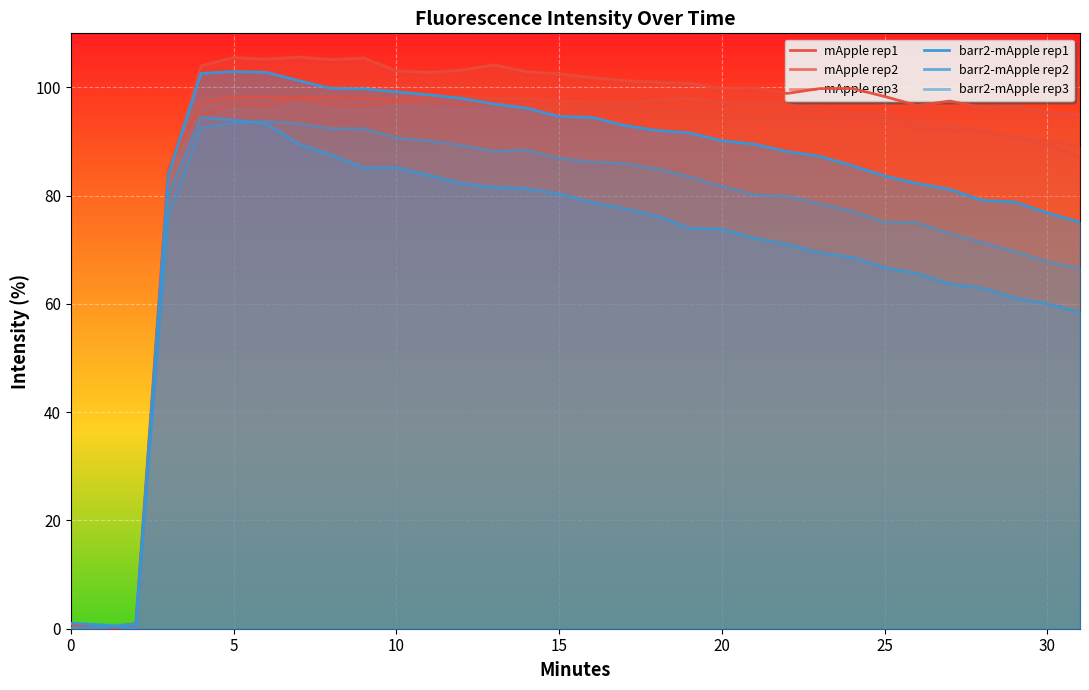

What is the spread (max minus min) of values at 27?

33.8